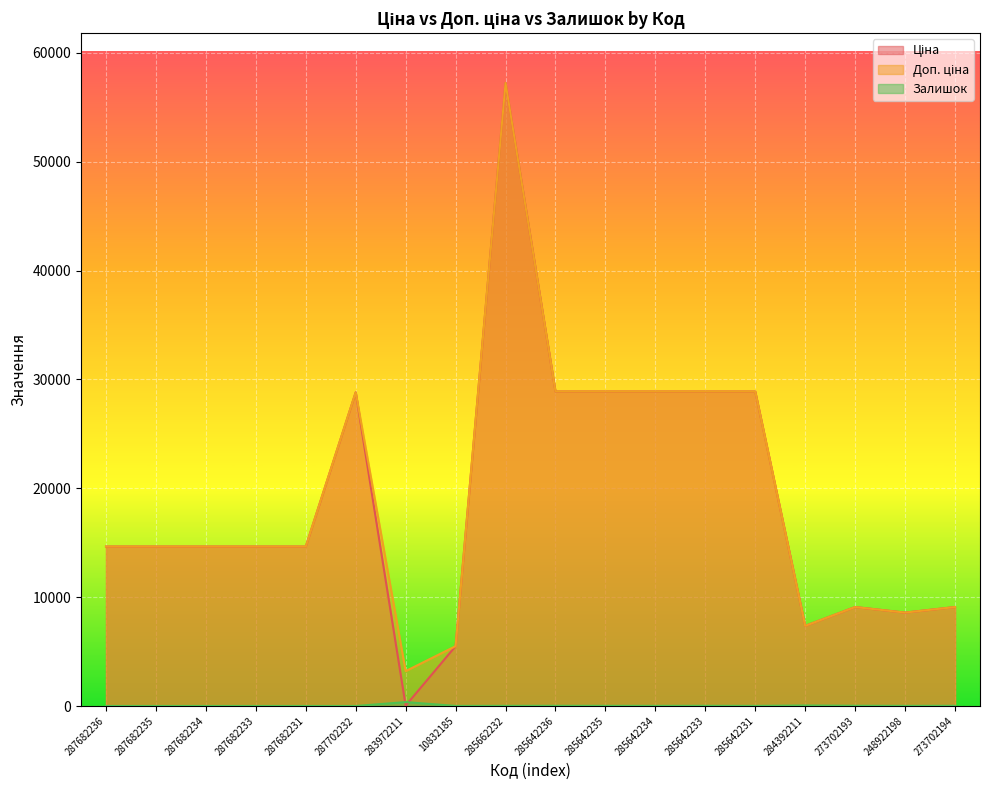

At which category does Ціна reach its first local peak?

287702232